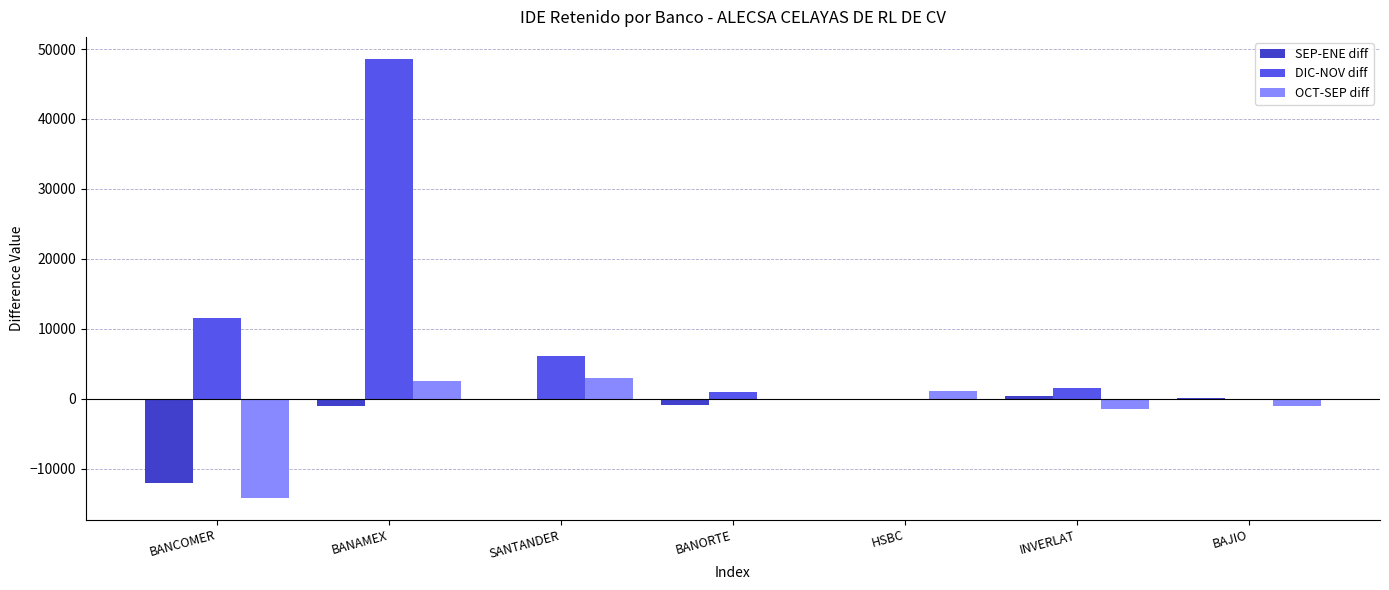

Between SANTANDER and HSBC, which series saw the biggest shift?

DIC-NOV diff